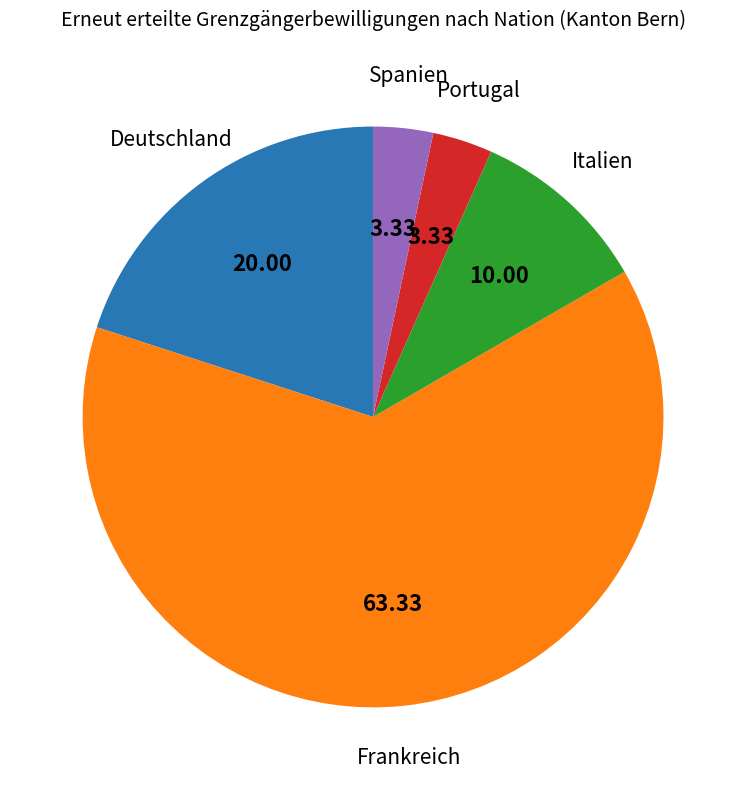

Do Spanien and Italien together represent more than half of the pie?

No